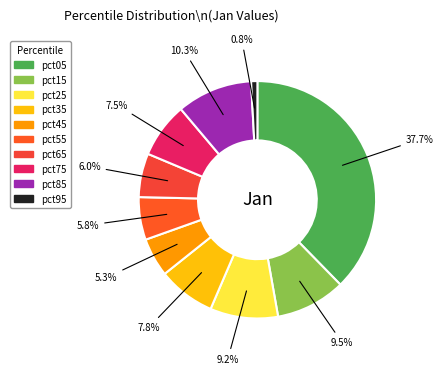

Does any single category account for the majority?

No